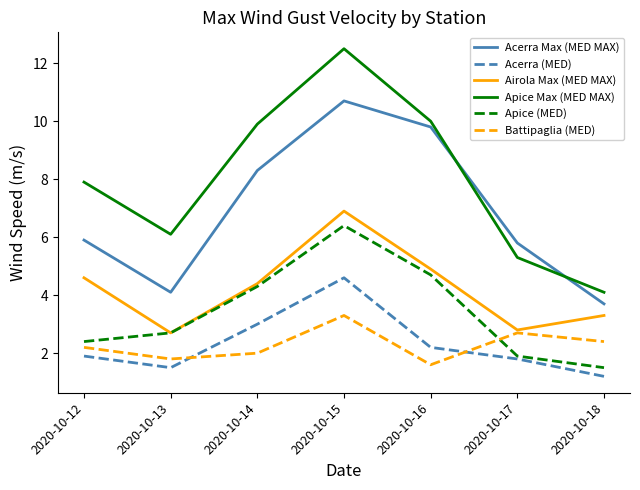

Rank the series at 2020-10-15 from highest to lowest value.

Apice Max (MED MAX), Acerra Max (MED MAX), Airola Max (MED MAX), Apice (MED), Acerra (MED), Battipaglia (MED)